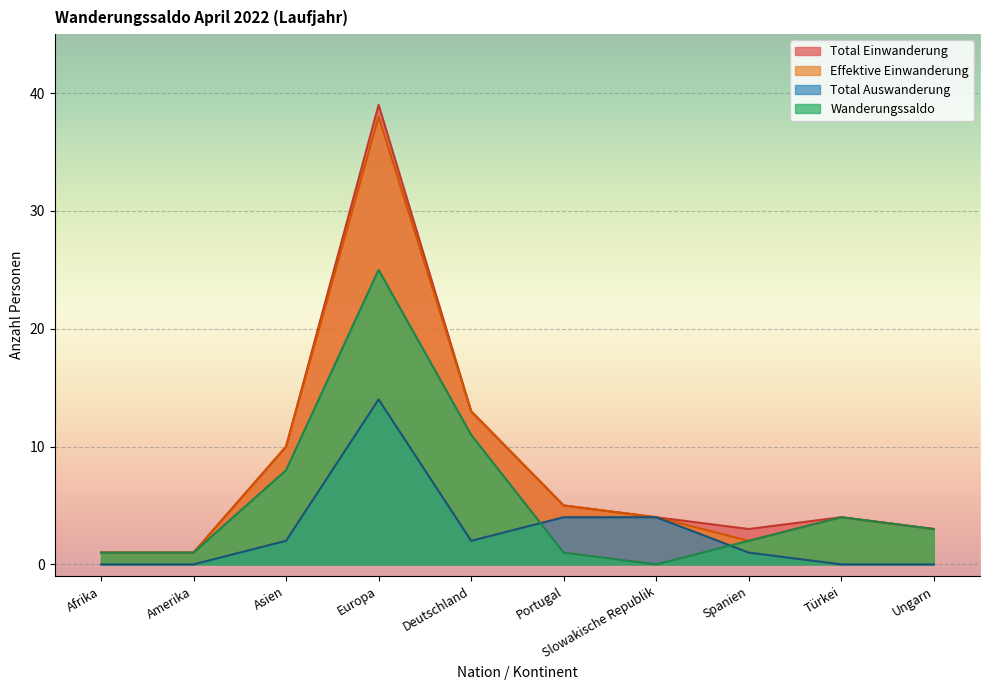

Count the number of categories in the chart.

10